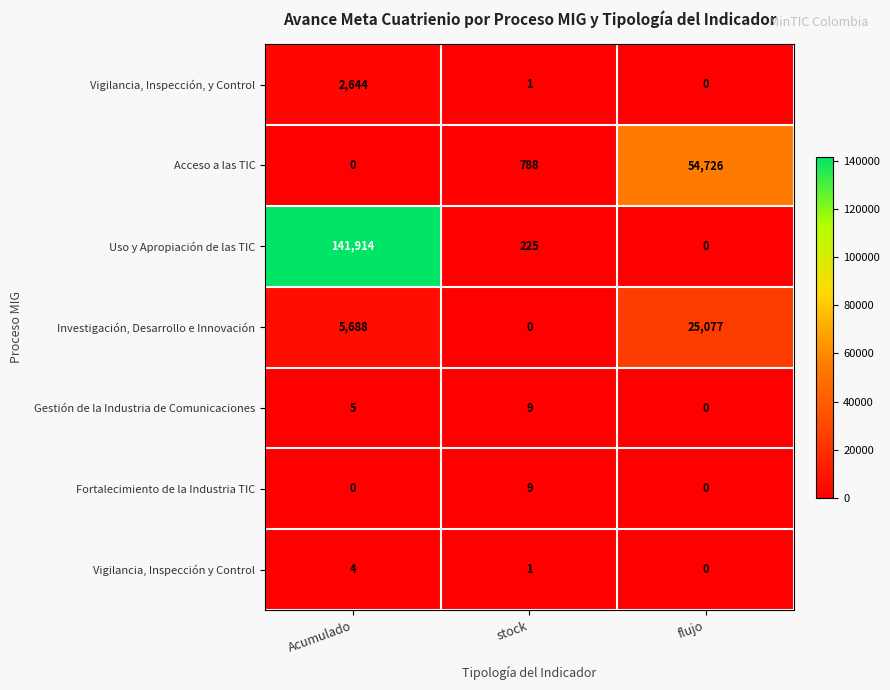

What is the difference between the highest and lowest values at Acumulado?

141914